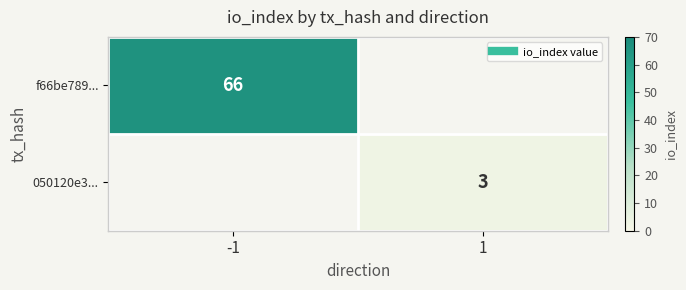

List the series in order of their overall mean, highest first.

f66be789..., 050120e3...